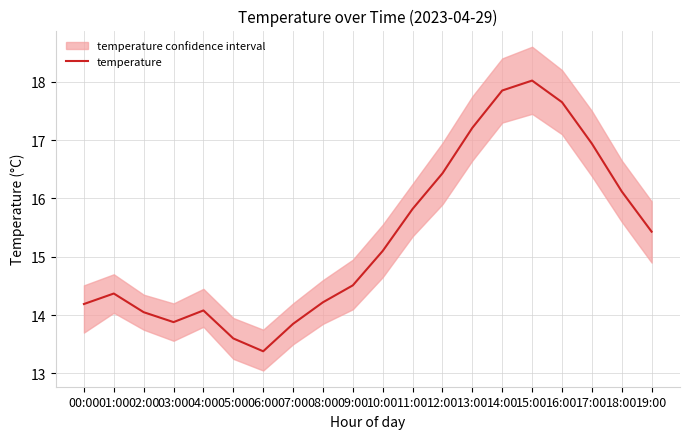

What is the label of the 19th point from the left?

18:00